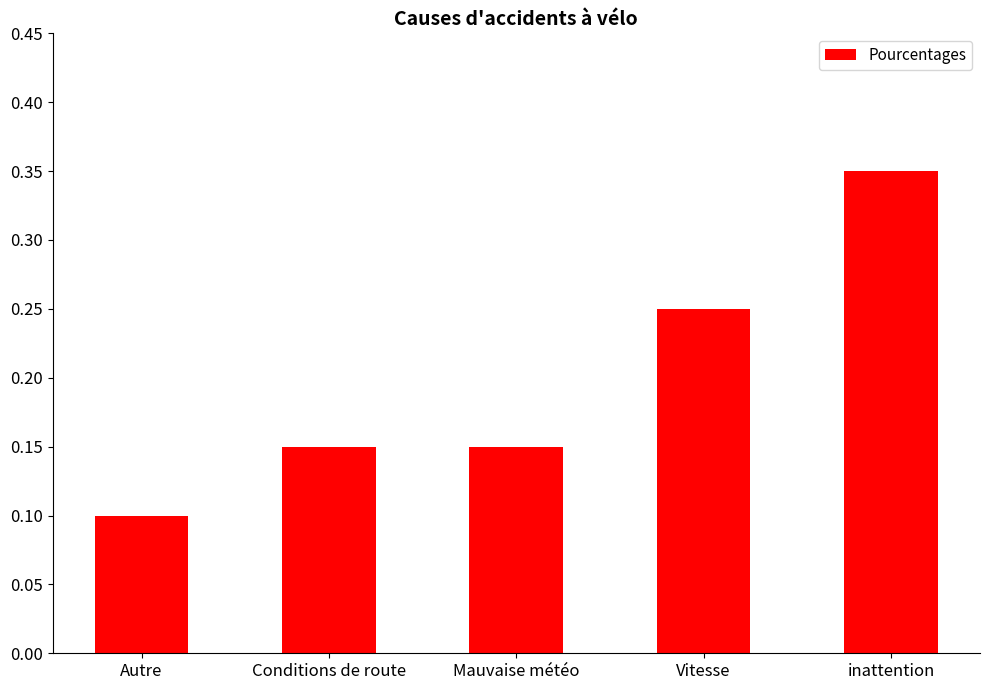

What position from the right is Autre?

5